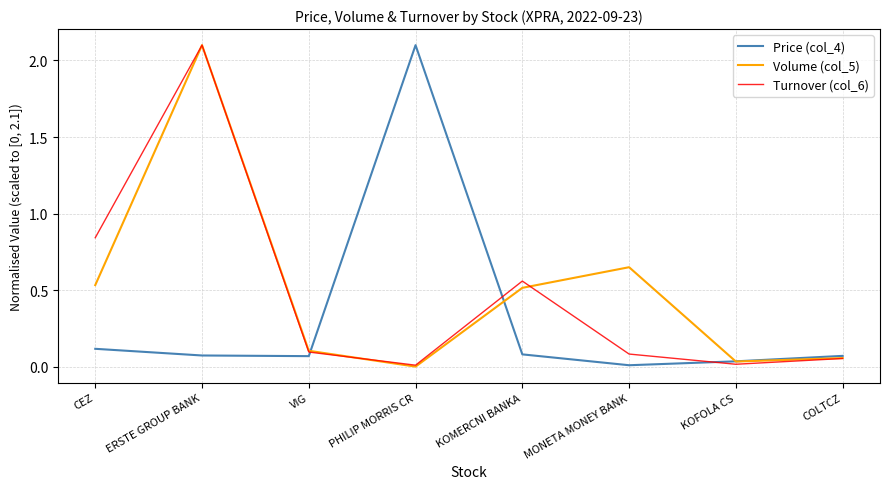

Is the value of Price (col_4) at ERSTE GROUP BANK greater than the value of Turnover (col_6) at PHILIP MORRIS CR?

Yes